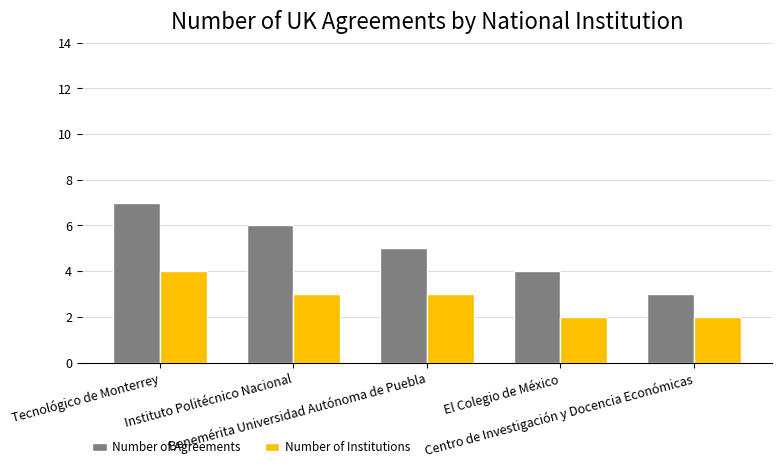

Reading right to left, transcribe all the data shown in this chart.

Number of Agreements: 3	4	5	6	7
Number of Institutions: 2	2	3	3	4